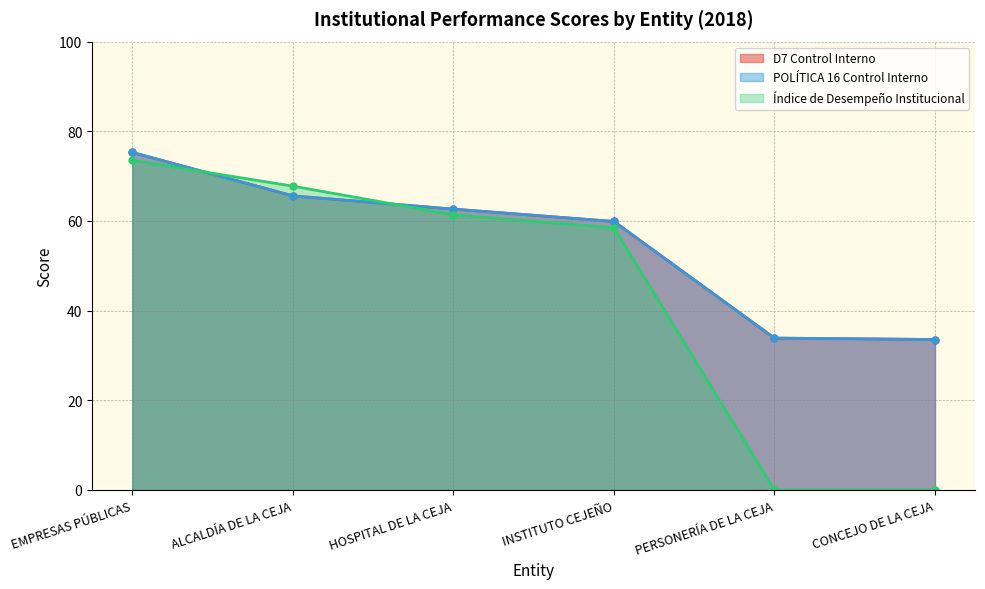

What is the greatest value displayed?

75.3